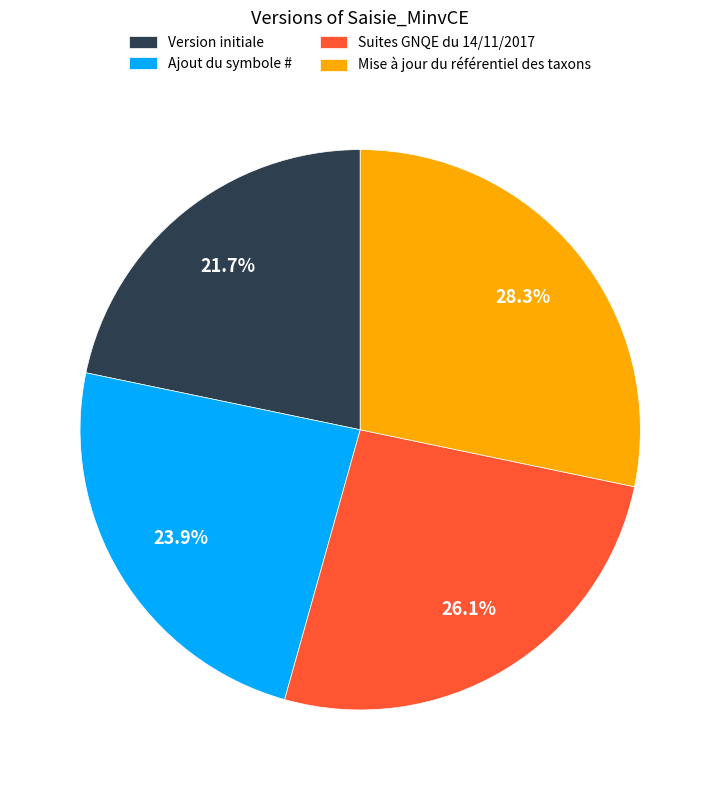

What percentage is the Ajout du symbole # slice, to the nearest percent?

24%